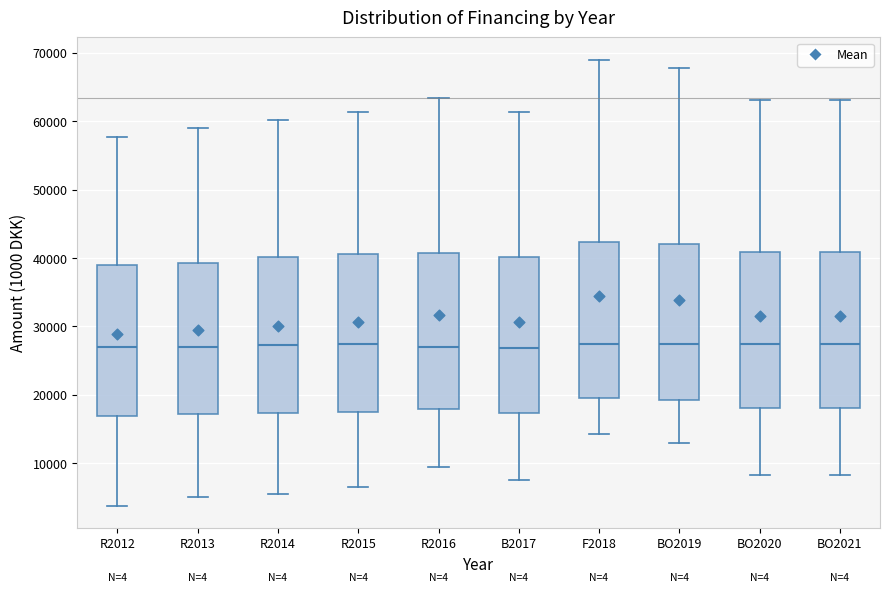

Where does the upper whisker of the box for BO2020 end on the y-axis? The values are not printed on the chart, so give them approximately, as read against the axis.

63000